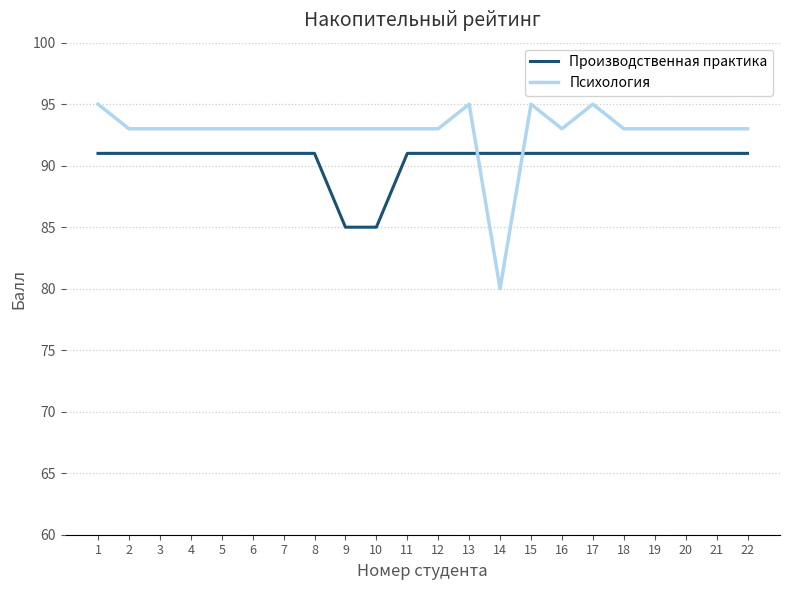

After their last crossing, which series has the higher values: Производственная практика or Психология?

Психология